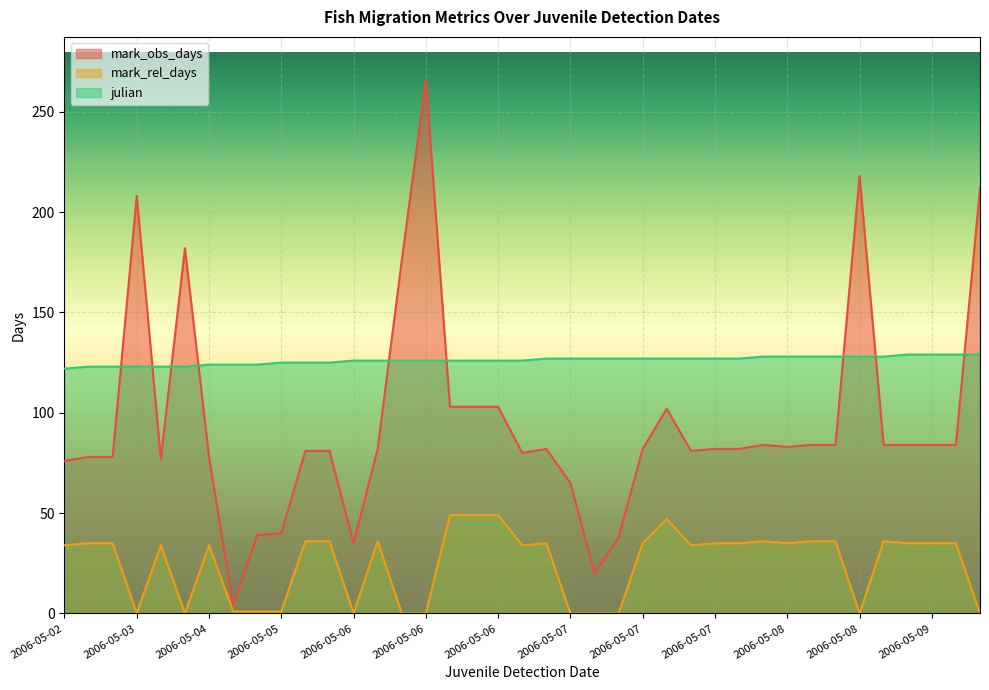

List the series in order of their peak value, lowest first.

mark_rel_days, julian, mark_obs_days